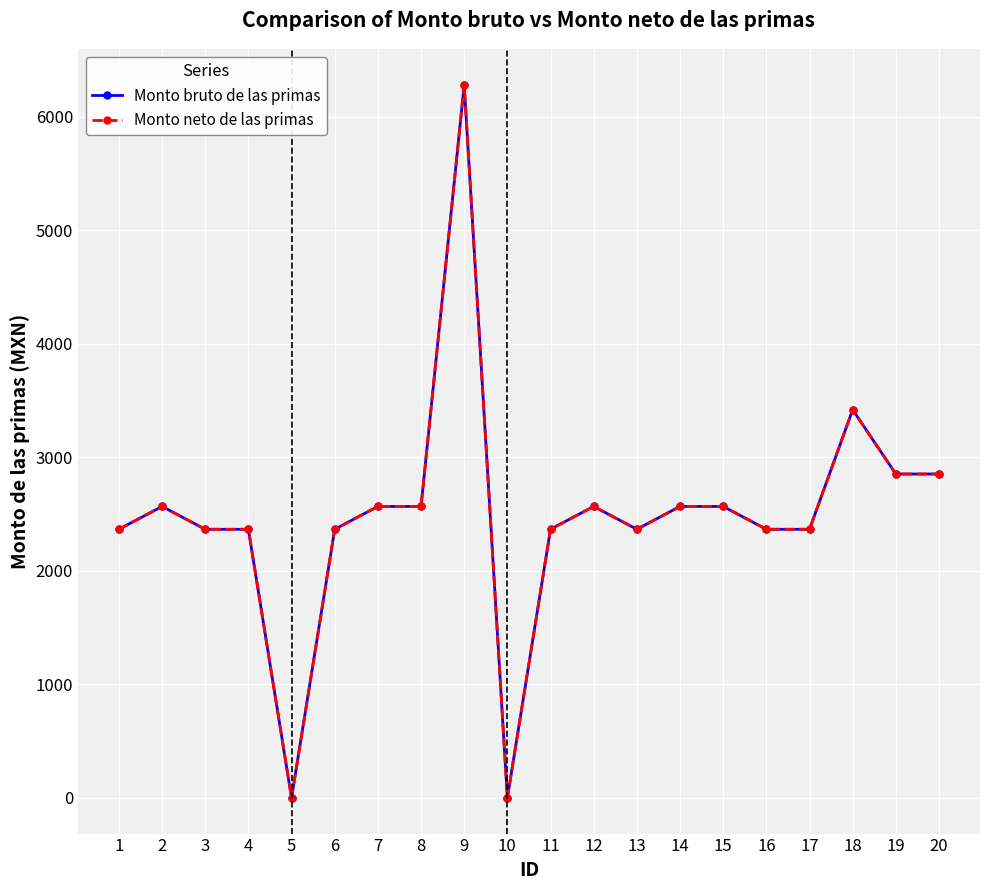

What is the difference between the maximum and minimum values in the Monto bruto de las primas series?

6282.8